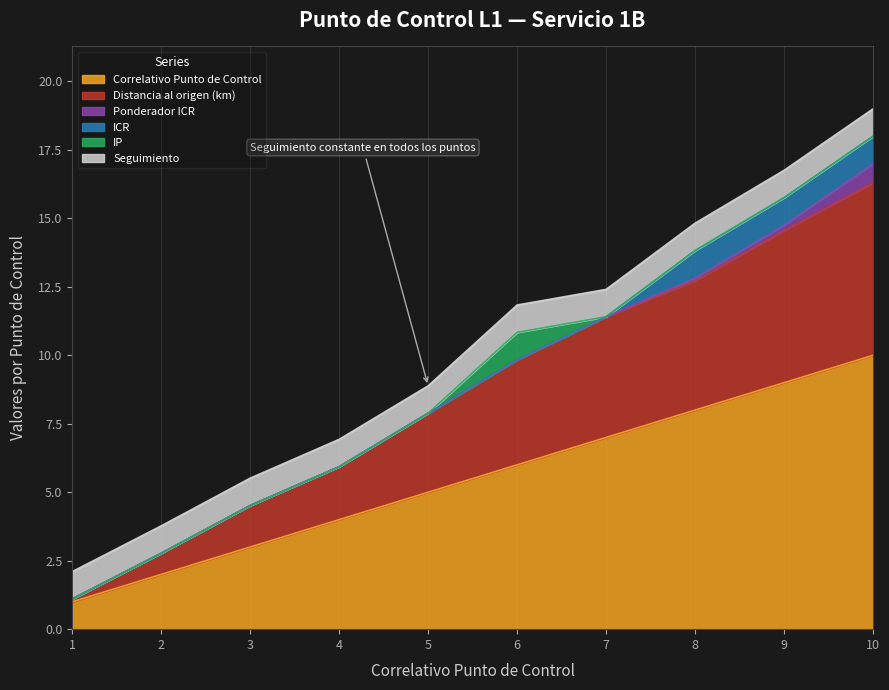

True or false: IP and Seguimiento intersect in this chart.

False